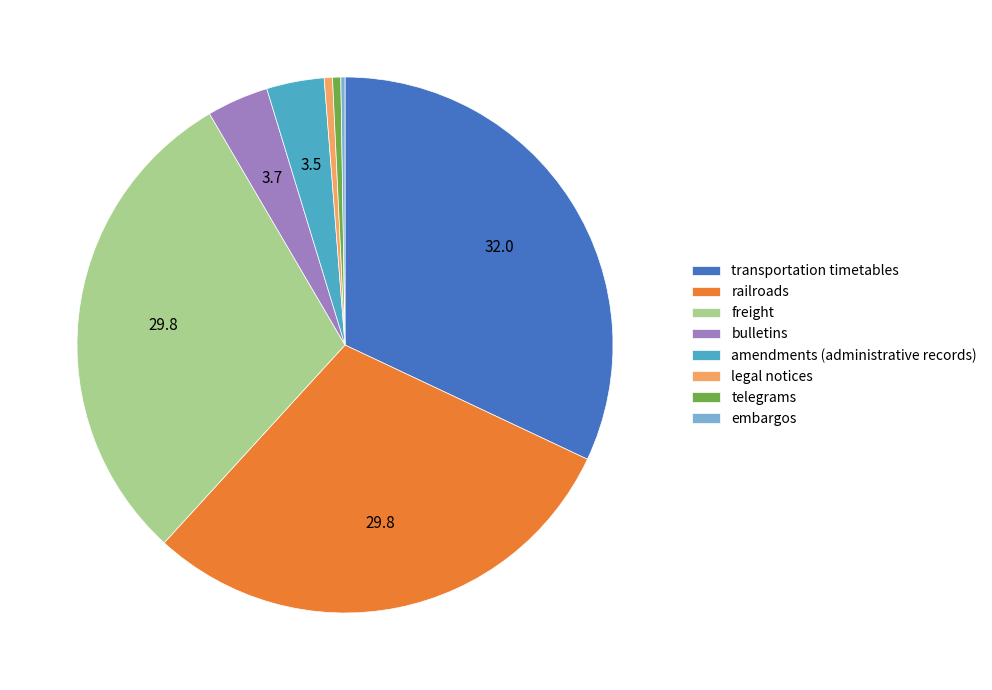

Is there a majority slice in this chart?

No